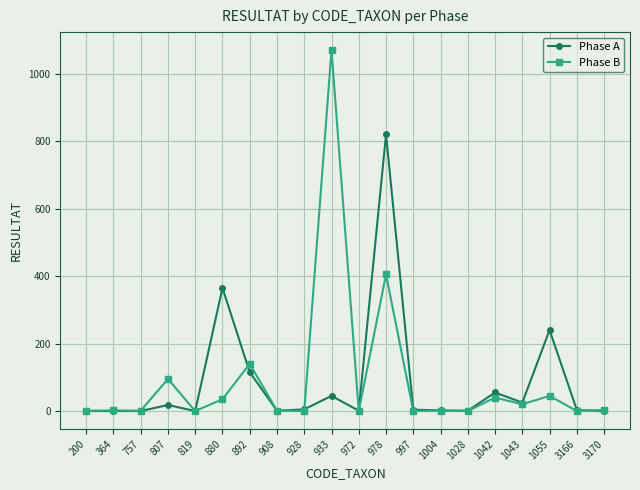

At how many categories does at least one series exceed 973?

1